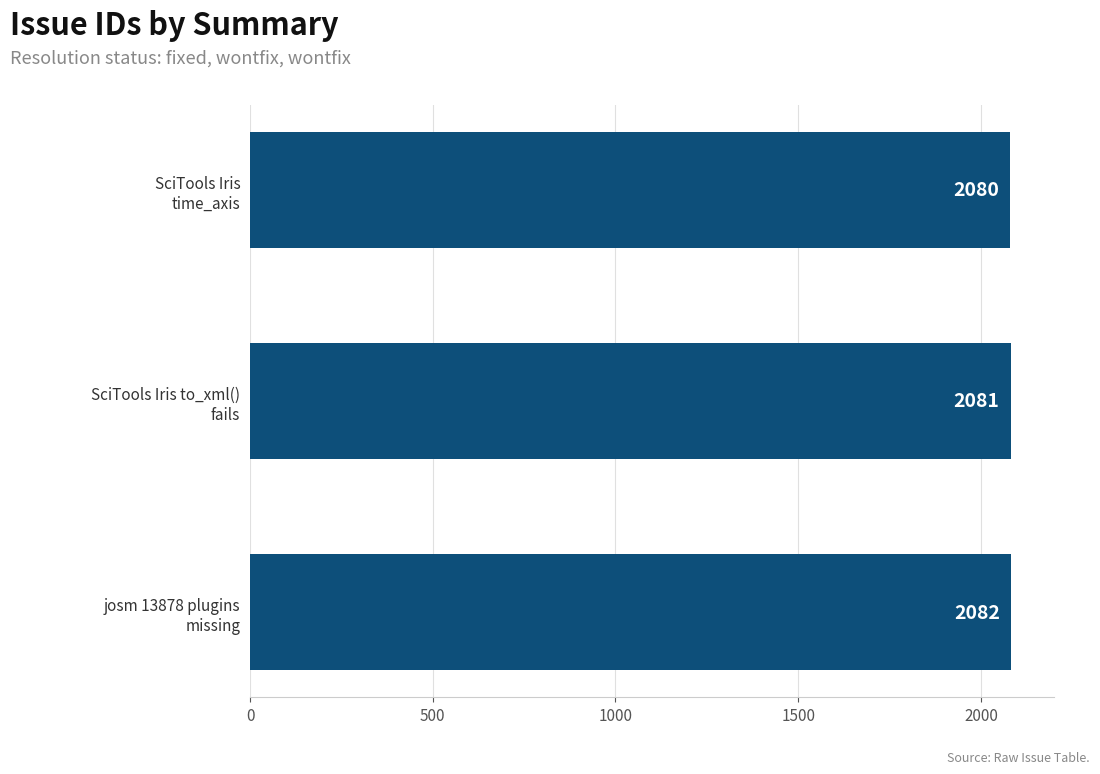

Reading top to bottom, list all the values displayed in this chart.

2080	2081	2082